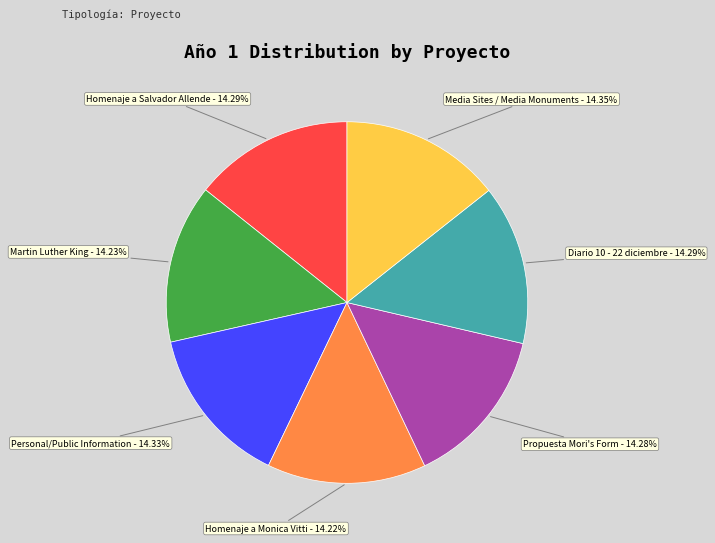

Is Personal/Public Information the majority of the pie?

No